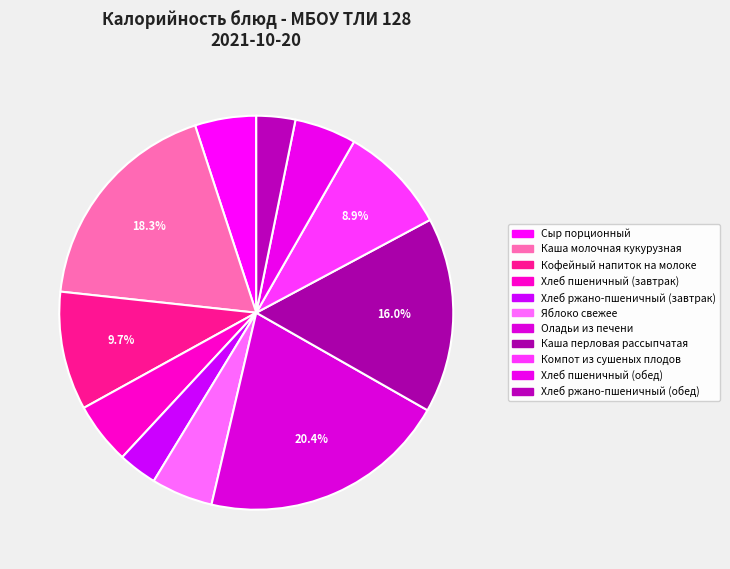

How many slices are in this pie chart?

11